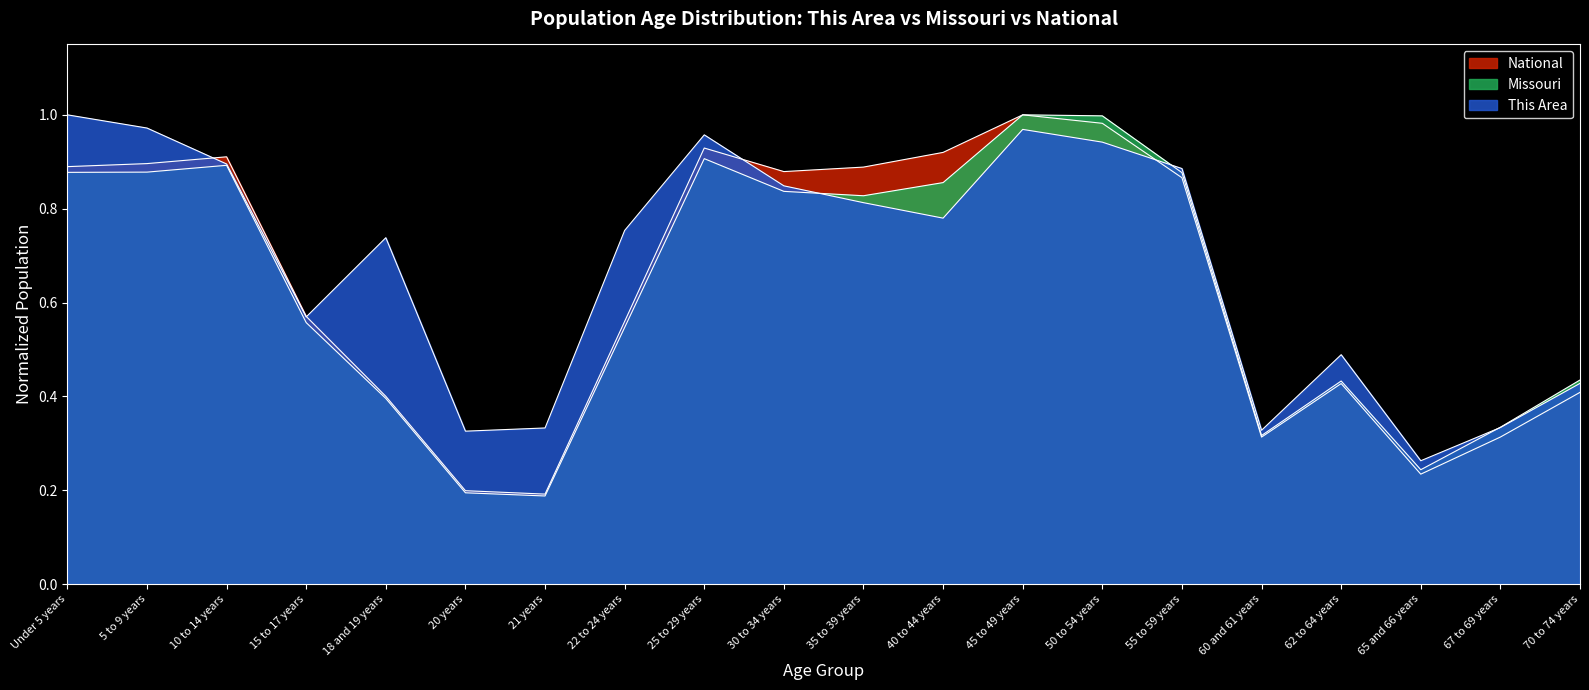

Reading left to right, list all the values displayed in this chart.

This Area: 1.0	1.0	0.9	0.6	0.7	0.3	0.3	0.8	1.0	0.8	0.8	0.8	1.0	0.9	0.9	0.3	0.5	0.3	0.3	0.4
Missouri: 0.9	0.9	0.9	0.6	0.4	0.2	0.2	0.5	0.9	0.8	0.8	0.9	1.0	1.0	0.9	0.3	0.4	0.2	0.3	0.4
National: 0.9	0.9	0.9	0.6	0.4	0.2	0.2	0.6	0.9	0.9	0.9	0.9	1.0	1.0	0.9	0.3	0.4	0.2	0.3	0.4